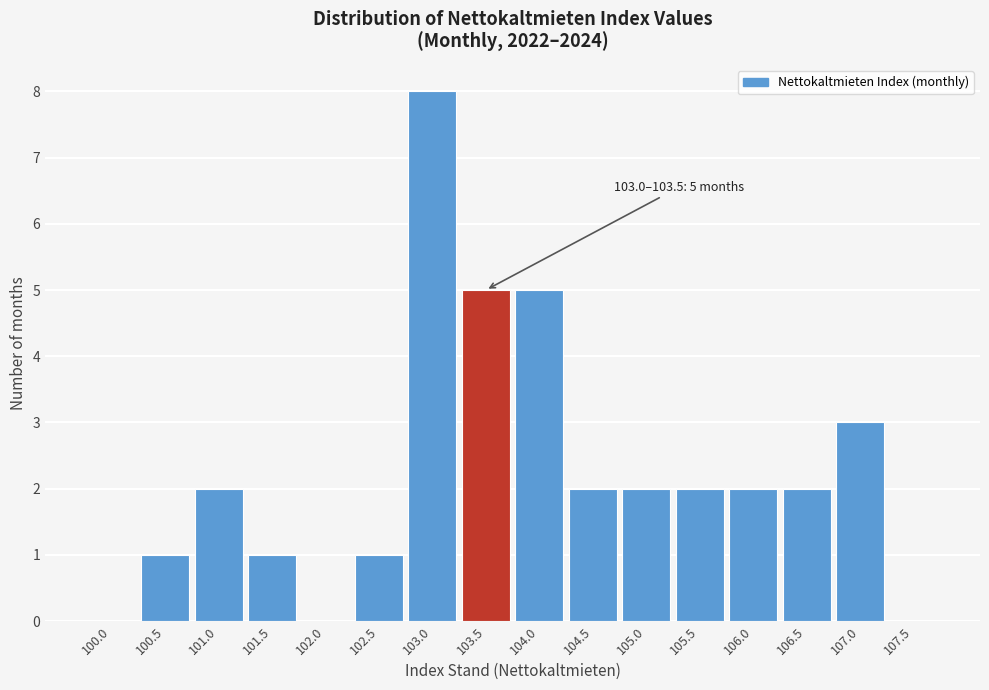

Reading right to left, list all the values displayed in this chart.

107.5=0	107.0=3	106.5=2	106.0=2	105.5=2	105.0=2	104.5=2	104.0=5	103.5=5	103.0=8	102.5=1	102.0=0	101.5=1	101.0=2	100.5=1	100.0=0